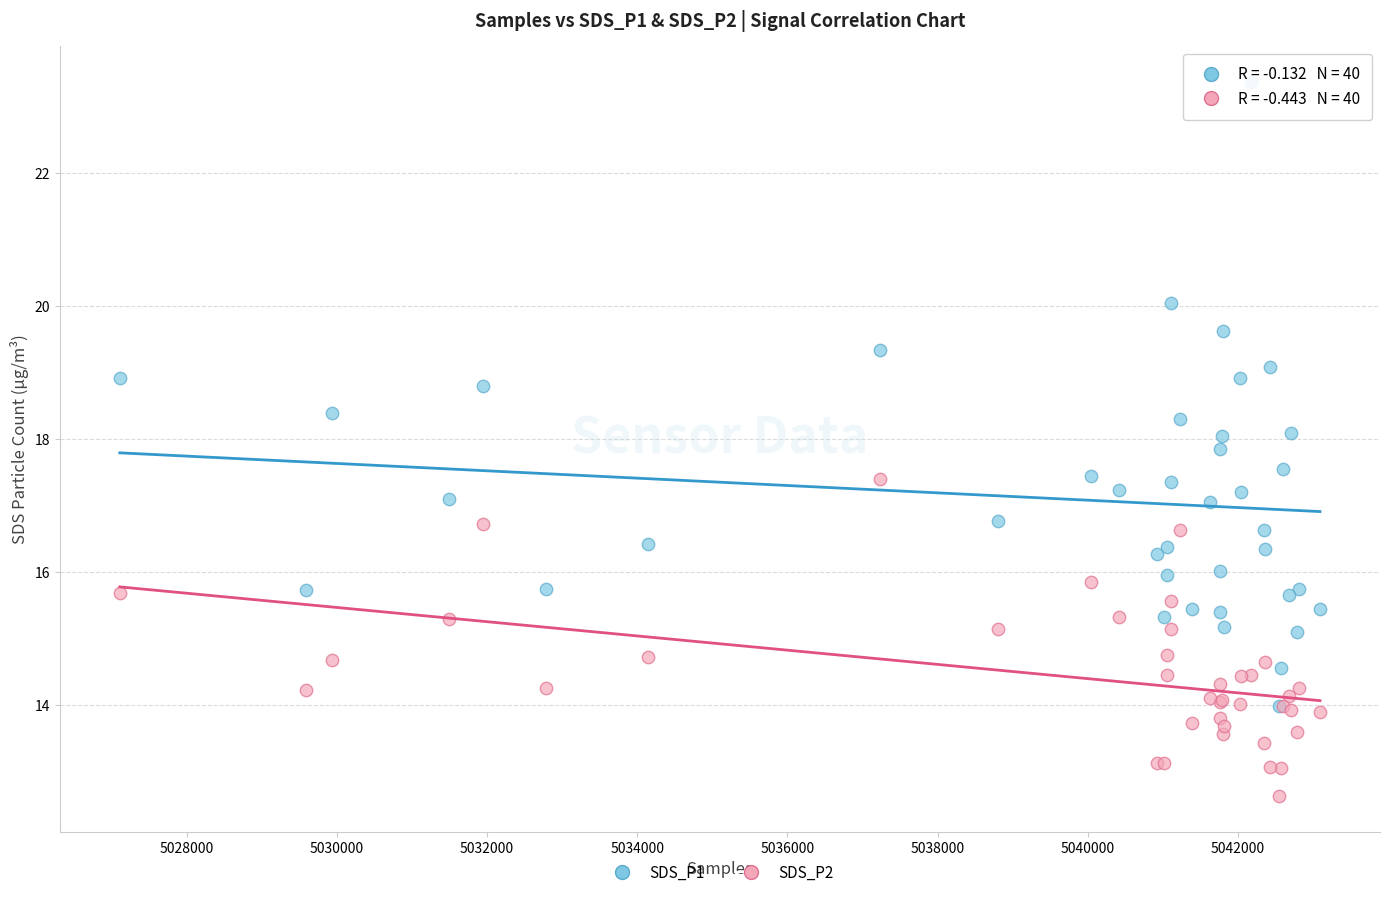

What are all the series names shown in the legend?

SDS_P1, SDS_P2